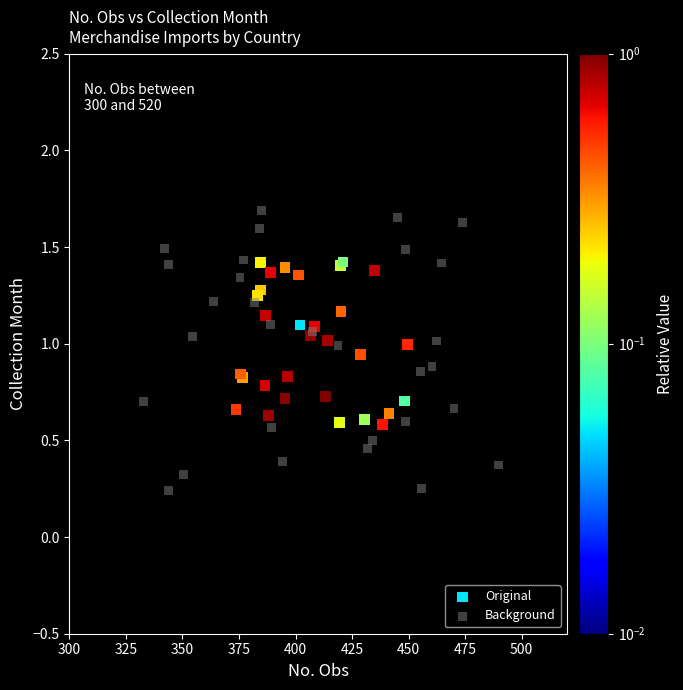

What are all the series names shown in the legend?

Original, Background